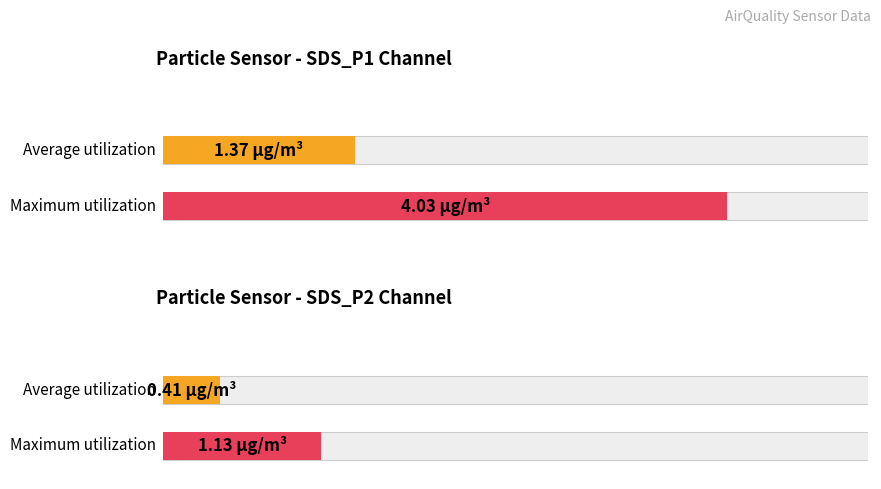

Rank the series at 00:21 from lowest to highest value.

SDS_P2, SDS_P1